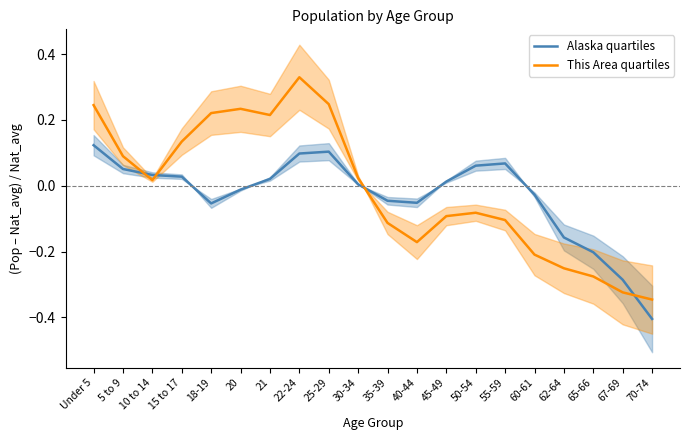

Reading right to left, list all the values displayed in this chart.

Alaska quartiles: -0.4	-0.3	-0.2	-0.2	-0.0	0.1	0.1	0.0	-0.1	-0.0	0.0	0.1	0.1	0.0	-0.0	-0.1	0.0	0.0	0.1	0.1
This Area quartiles: -0.3	-0.3	-0.3	-0.3	-0.2	-0.1	-0.1	-0.1	-0.2	-0.1	0.0	0.2	0.3	0.2	0.2	0.2	0.1	0.0	0.1	0.2